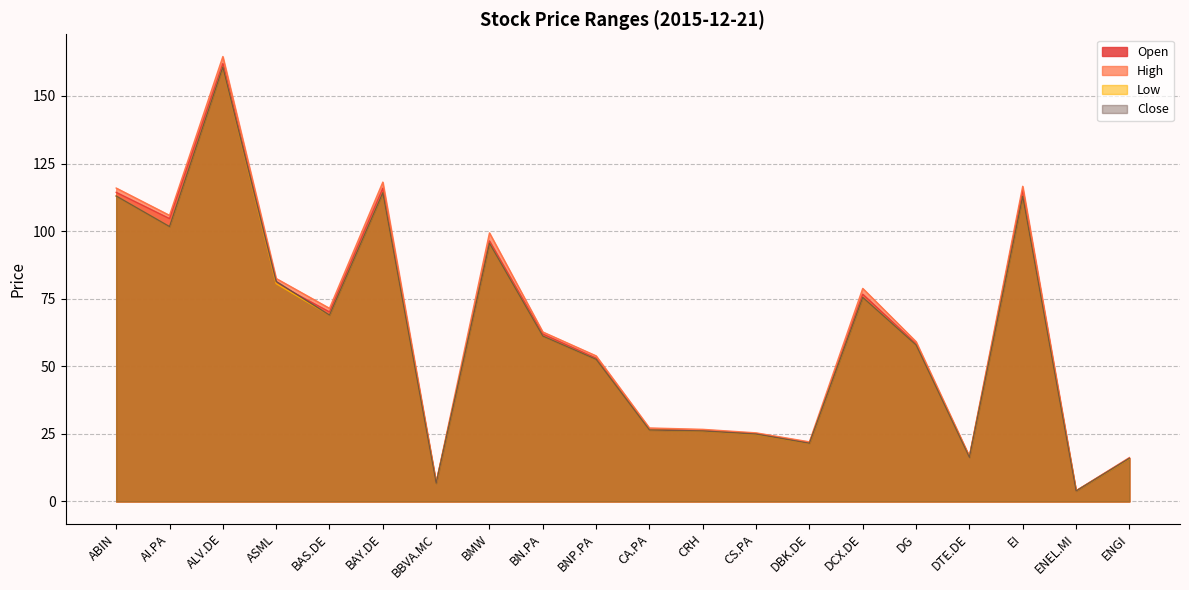

Rank the series by their maximum value, from lowest to highest.

Low, Close, Open, High